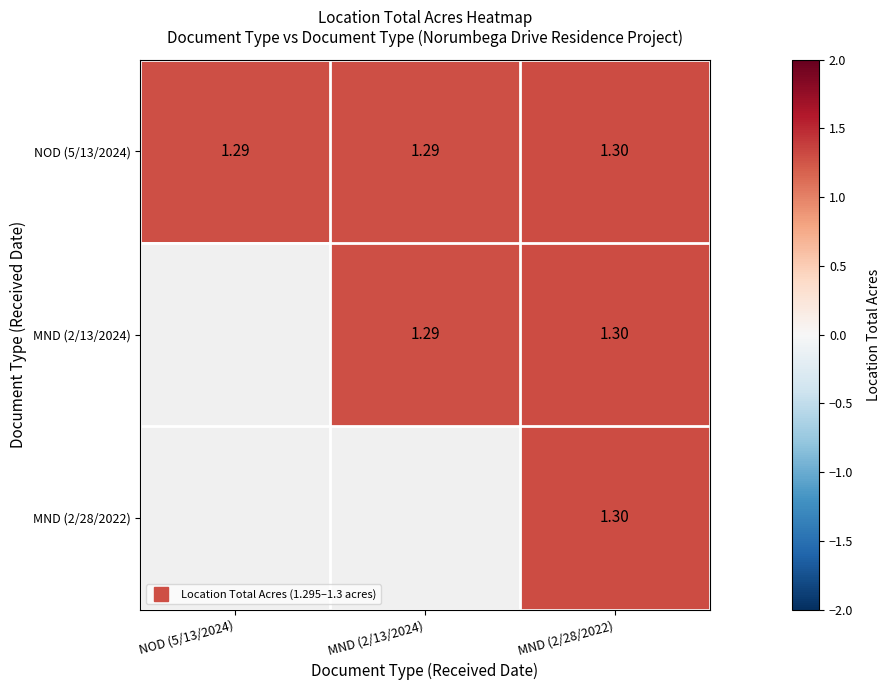

Which category has the highest value in the NOD (5/13/2024) series?

MND (2/28/2022)